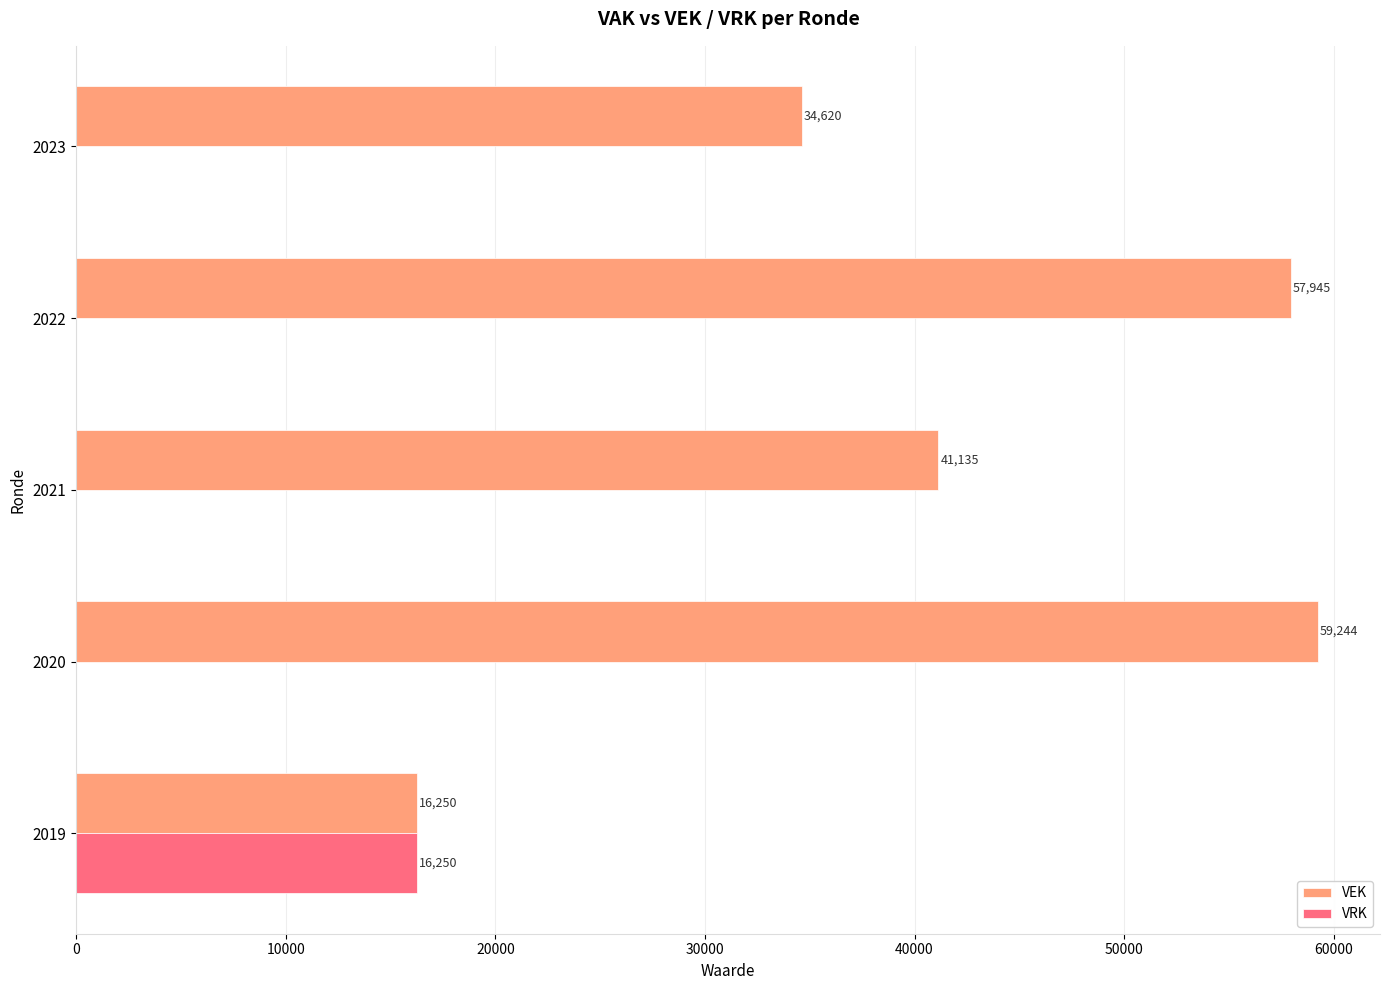

At which label does VRK reach its peak?

2019